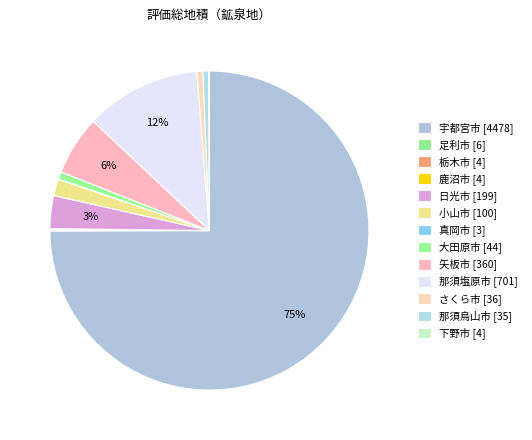

Is it true that 栃木市 is 0% of the pie?

True